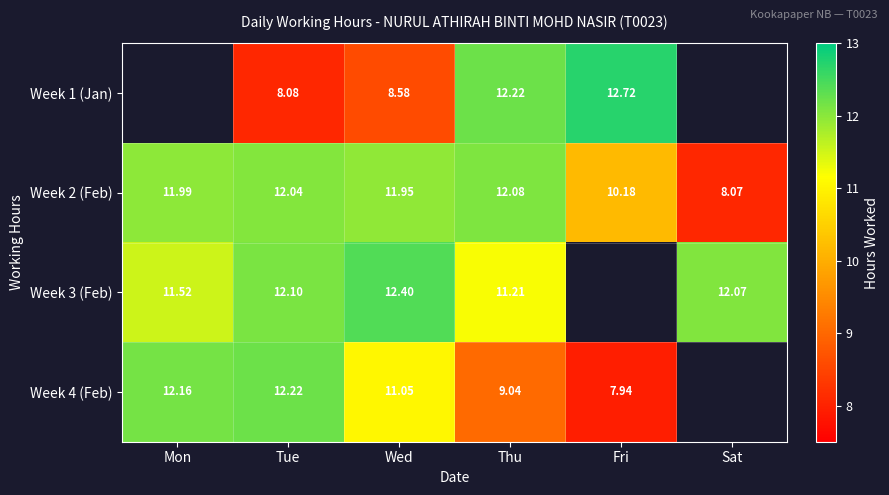

Where is Week 2 (Feb) nearest to the value 10?

Fri